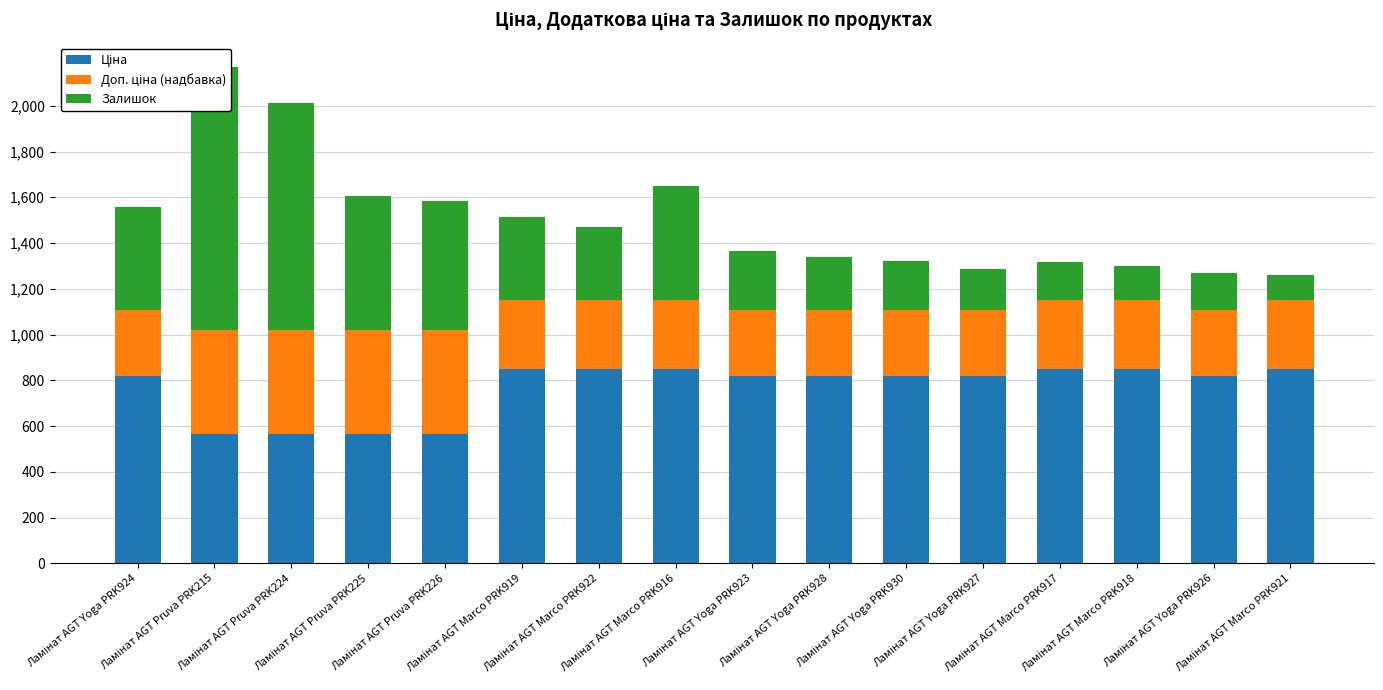

What position from the right is Ламінат AGT Marco PRK921?

1